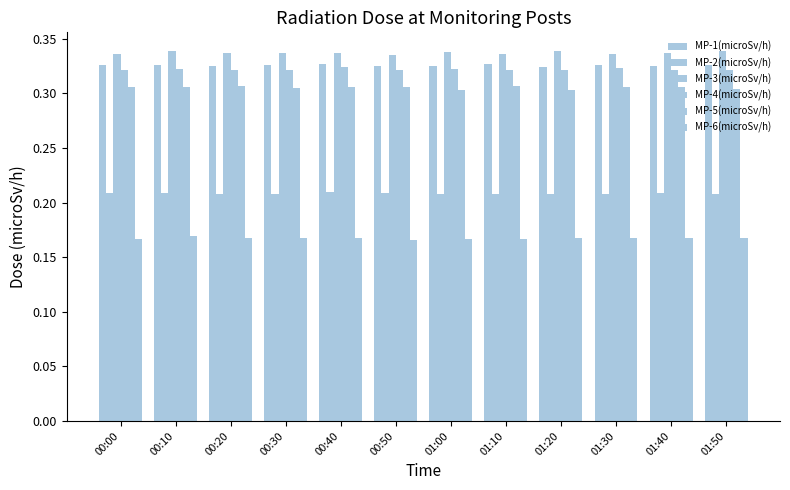

Reading right to left, list all the values displayed in this chart.

MP-1(microSv/h): 0.3	0.3	0.3	0.3	0.3	0.3	0.3	0.3	0.3	0.3	0.3	0.3
MP-2(microSv/h): 0.2	0.2	0.2	0.2	0.2	0.2	0.2	0.2	0.2	0.2	0.2	0.2
MP-3(microSv/h): 0.3	0.3	0.3	0.3	0.3	0.3	0.3	0.3	0.3	0.3	0.3	0.3
MP-4(microSv/h): 0.3	0.3	0.3	0.3	0.3	0.3	0.3	0.3	0.3	0.3	0.3	0.3
MP-5(microSv/h): 0.3	0.3	0.3	0.3	0.3	0.3	0.3	0.3	0.3	0.3	0.3	0.3
MP-6(microSv/h): 0.2	0.2	0.2	0.2	0.2	0.2	0.2	0.2	0.2	0.2	0.2	0.2